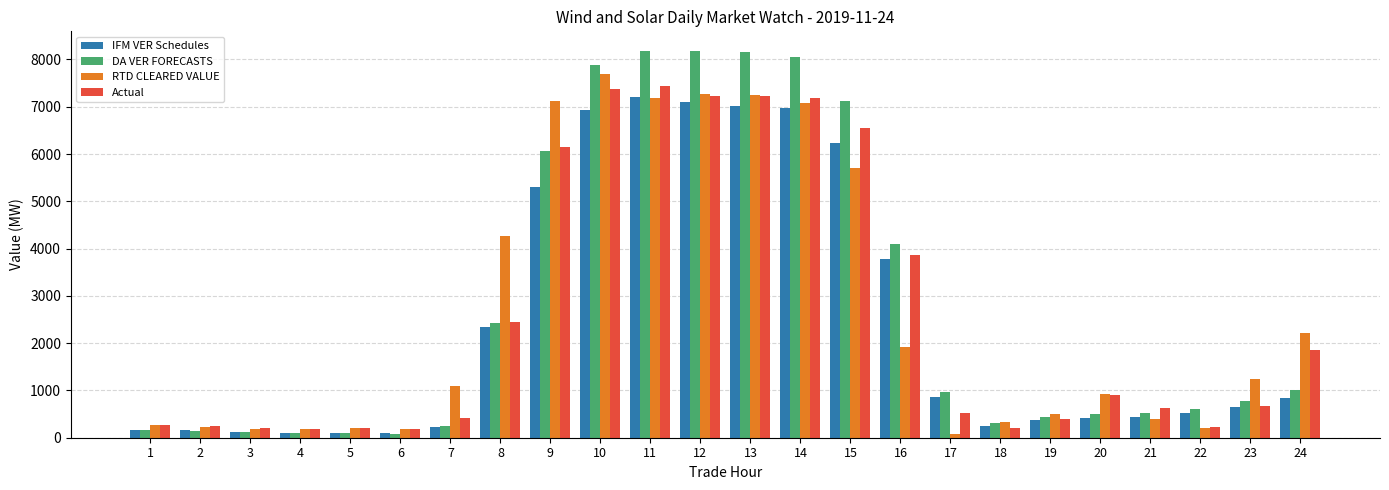

What is the difference between the IFM VER Schedules values at 24 and 13?

6177.9